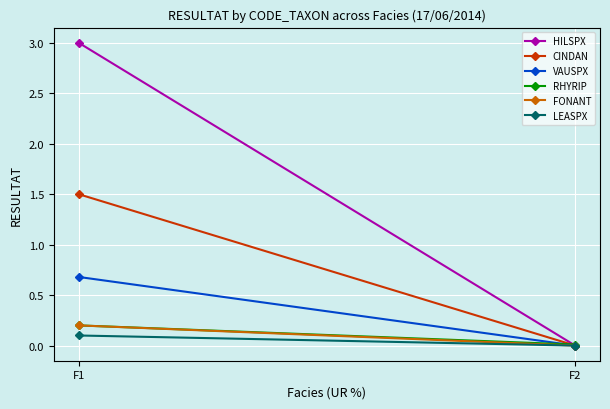

Reading left to right, what are all the values shown in this chart?

HILSPX: F1=3.0	F2=0.0
CINDAN: F1=1.5	F2=0.0
VAUSPX: F1=0.7	F2=0.0
RHYRIP: F1=0.2	F2=0.0
FONANT: F1=0.2	F2=0.0
LEASPX: F1=0.1	F2=0.0